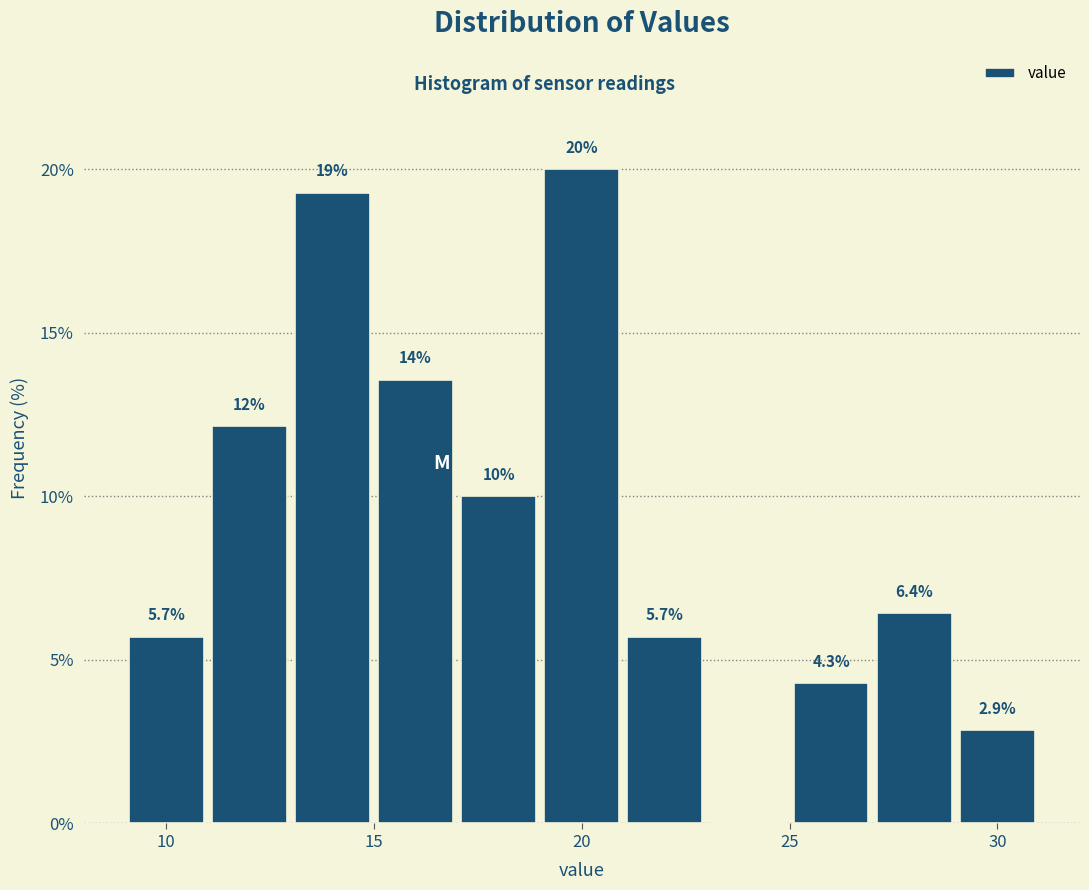

Which range on the x-axis has the tallest bar?

19 to 21